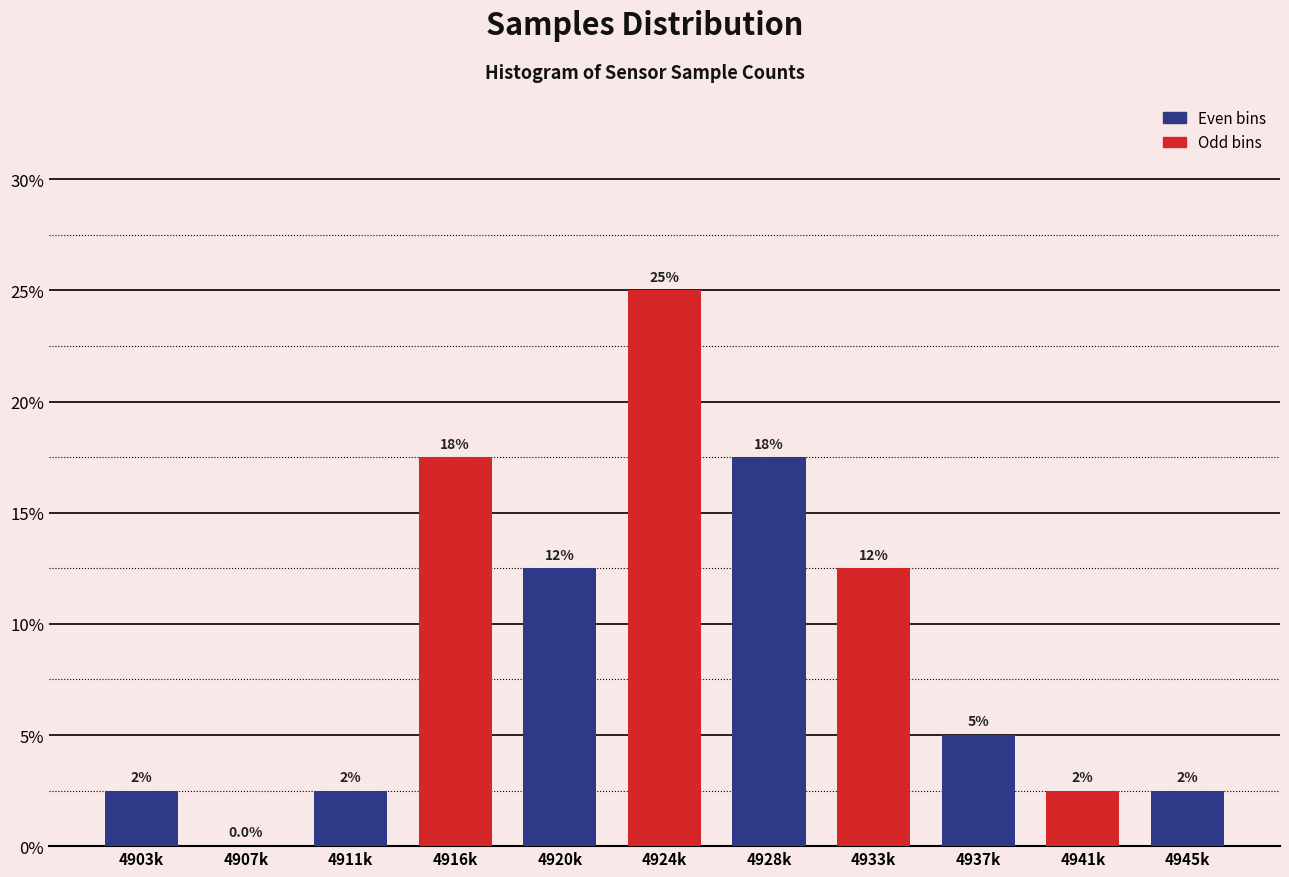

Are the bars horizontal?

No